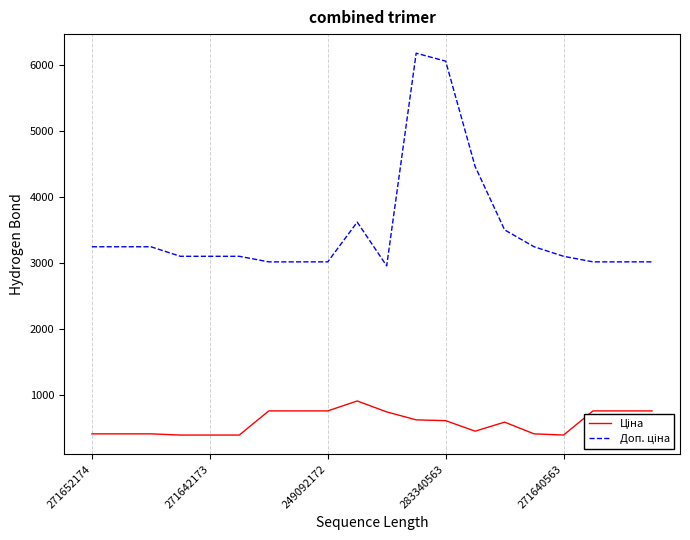

What is the minimum value shown in the chart?

387.0